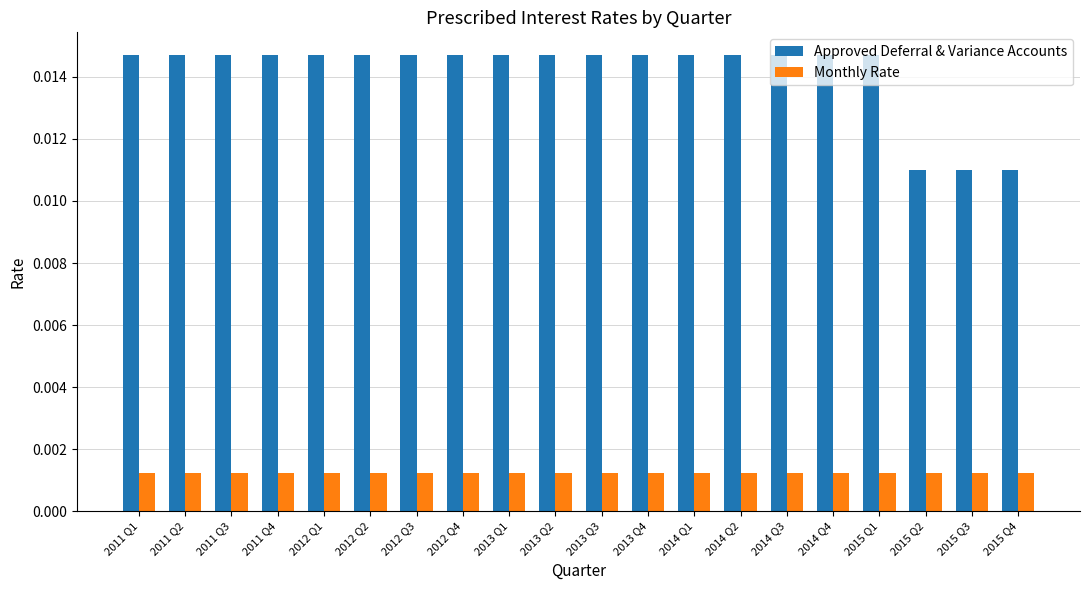

Which series has the largest total across all categories?

Approved Deferral & Variance Accounts